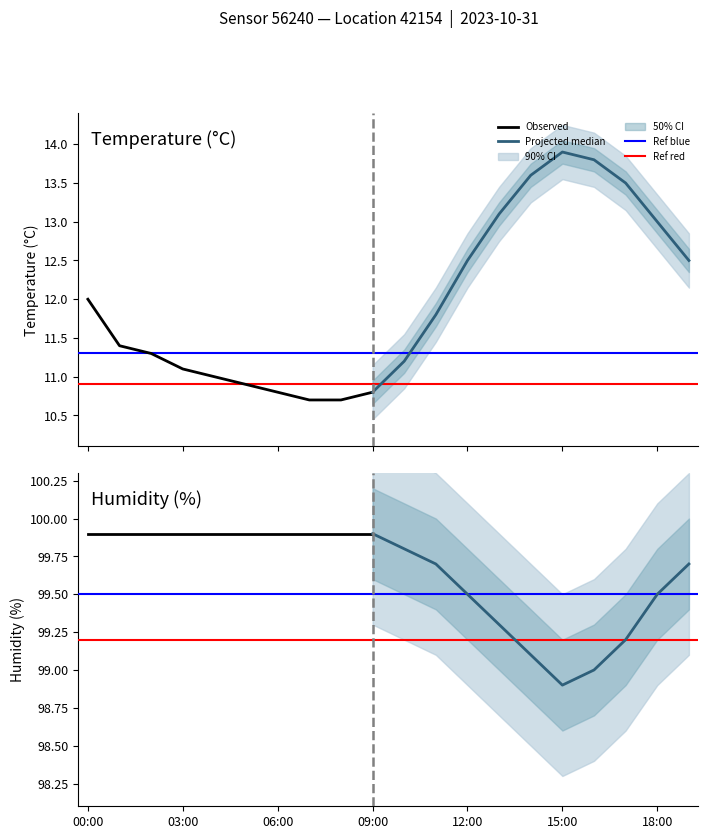

What is the average value of the temperature series?

12.0